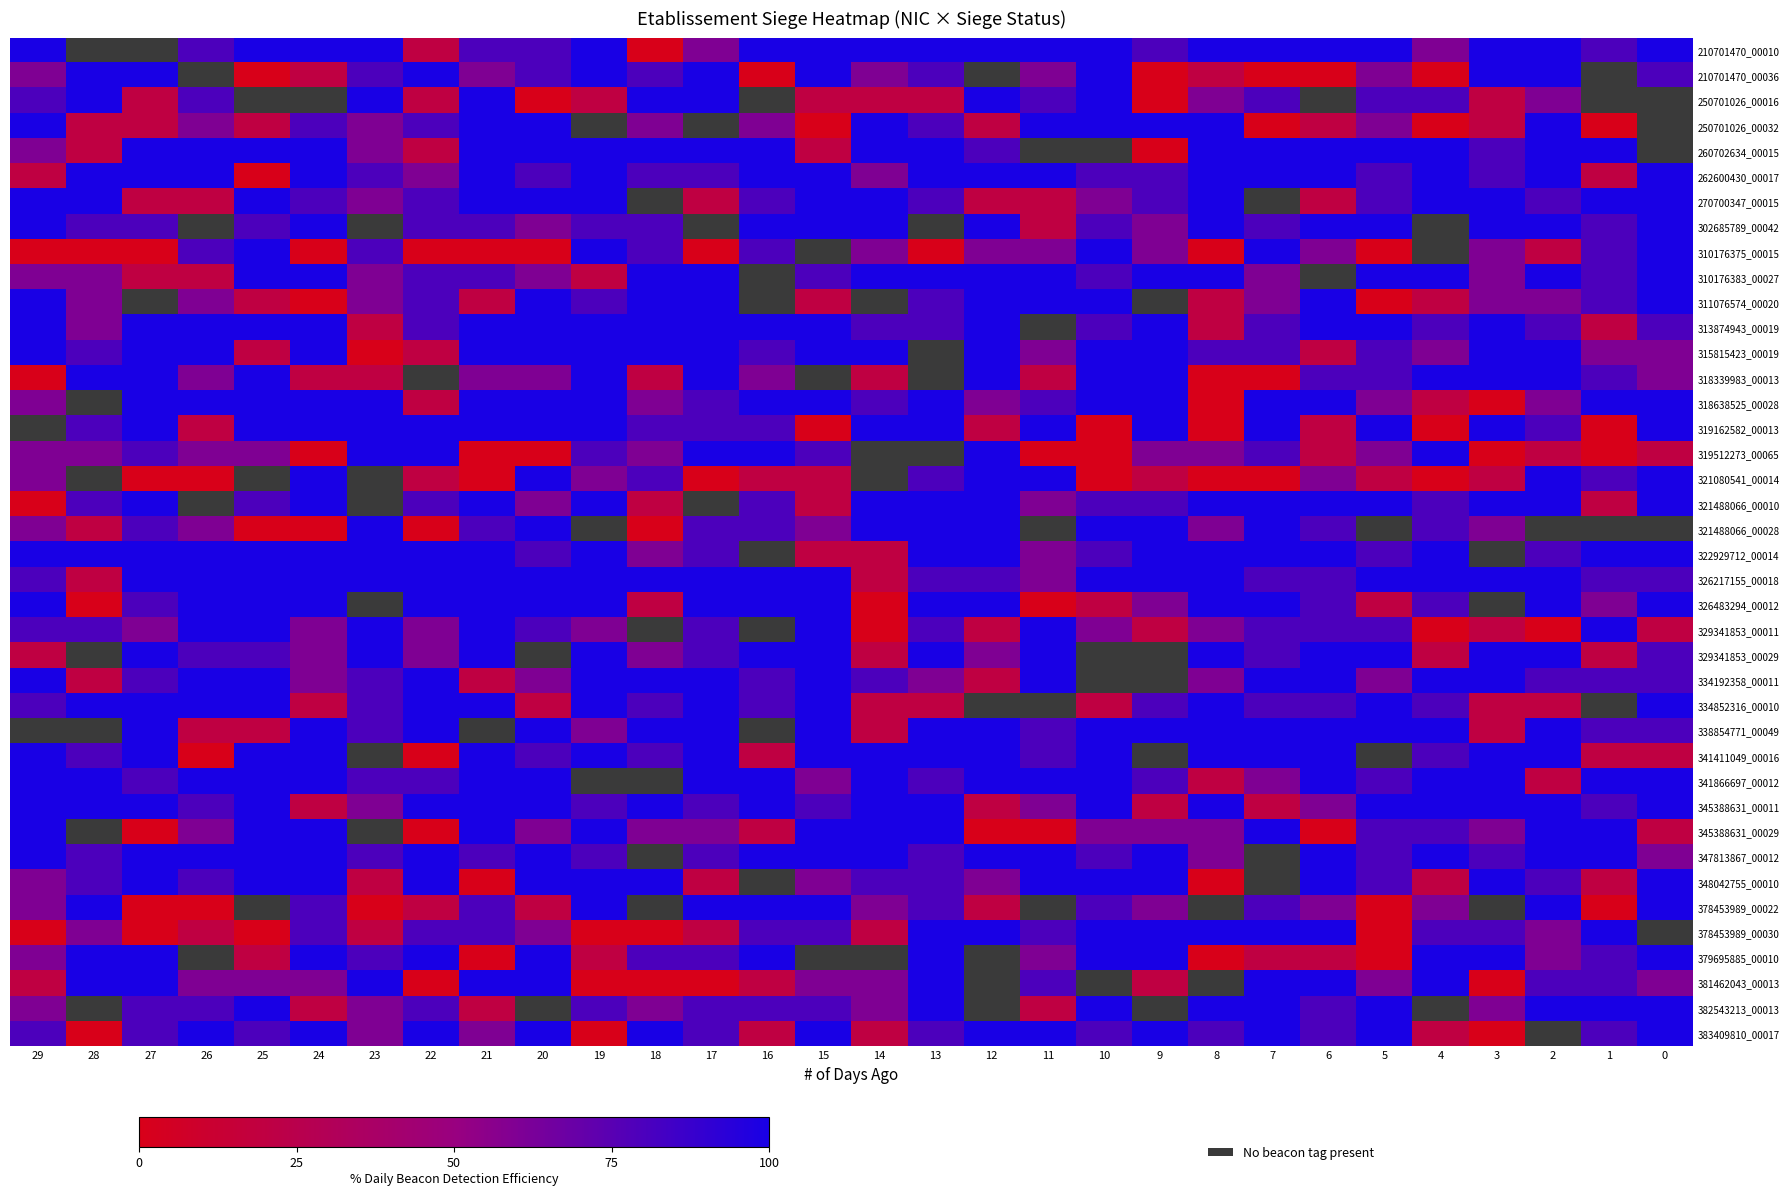

Rank the series at 20 from highest to lowest value.

250701026_00032, 260702634_00015, 270700347_00015, 311076574_00020, 313874943_00019, 315815423_00019, 318638525_00028, 319162582_00013, 321080541_00014, 321488066_00028, 326217155_00018, 326483294_00012, 329341853_00029, 338854771_00049, 341866697_00012, 345388631_00011, 347813867_00012, 348042755_00010, 379695885_00010, 381462043_00013, 383409810_00017, 210701470_00010, 210701470_00036, 262600430_00017, 322929712_00014, 329341853_00011, 341411049_00016, 302685789_00042, 310176383_00027, 318339983_00013, 321488066_00010, 334192358_00011, 345388631_00029, 378453989_00030, 334852316_00010, 378453989_00022, 382543213_00013, 250701026_00016, 310176375_00015, 319512273_00065